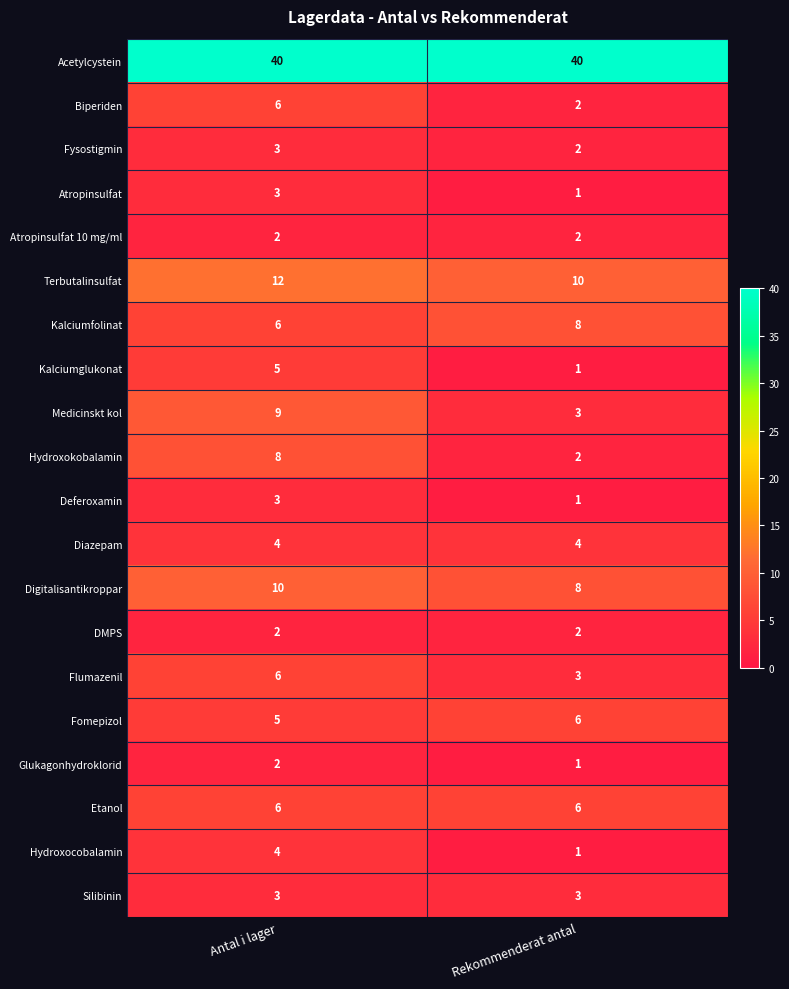

Read the Silibinin value at Antal i lager.

3